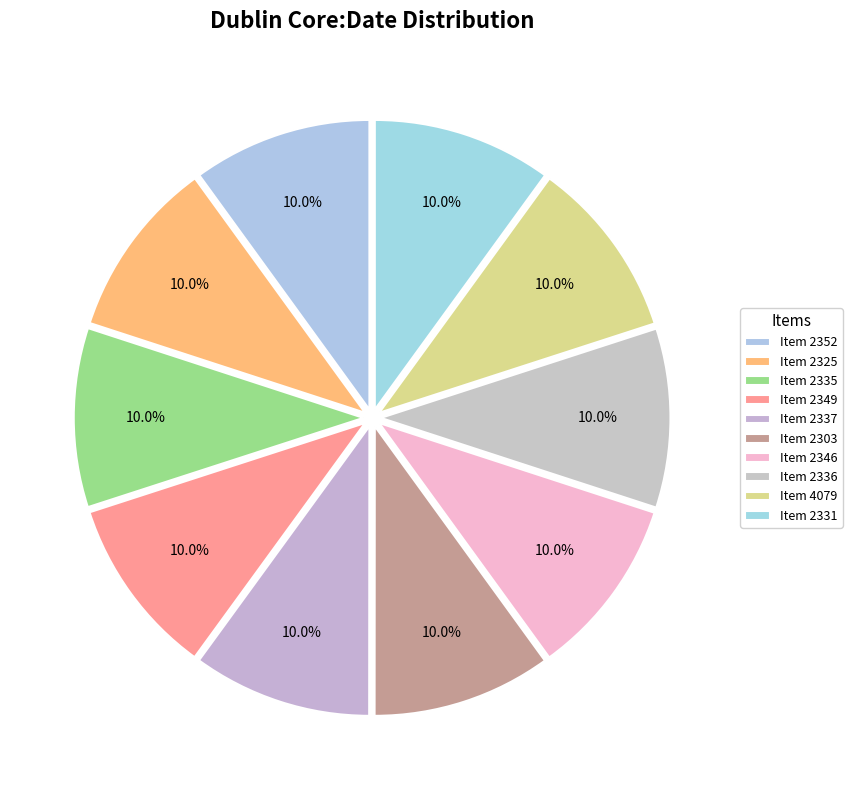

How many slices are in this pie chart?

10